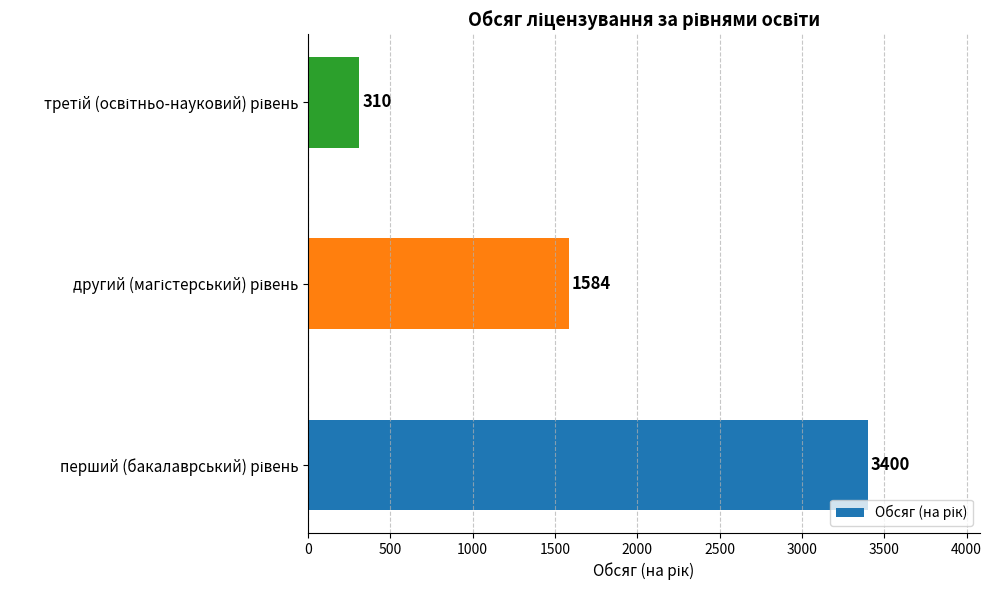

What is the greatest value displayed?

3400